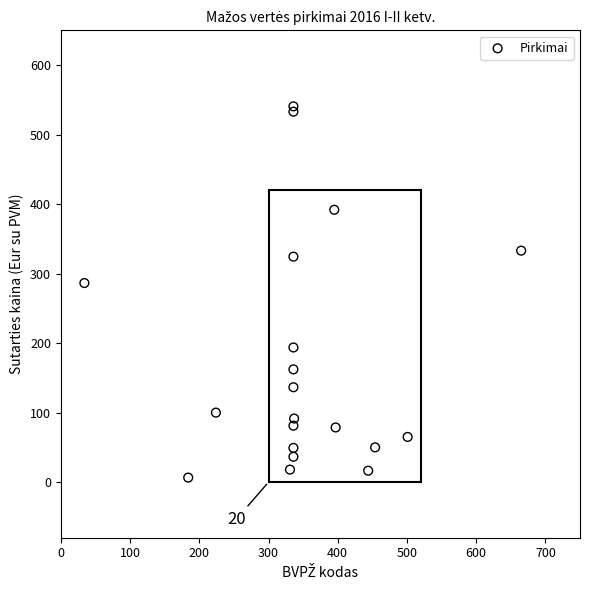

What Y value in the scatter plot is closest to 273?

286.4